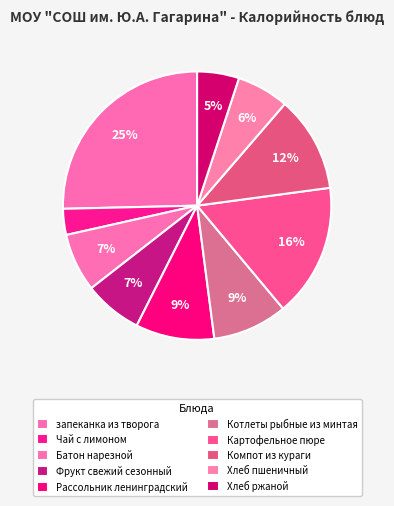

How many segments does this pie chart have?

10